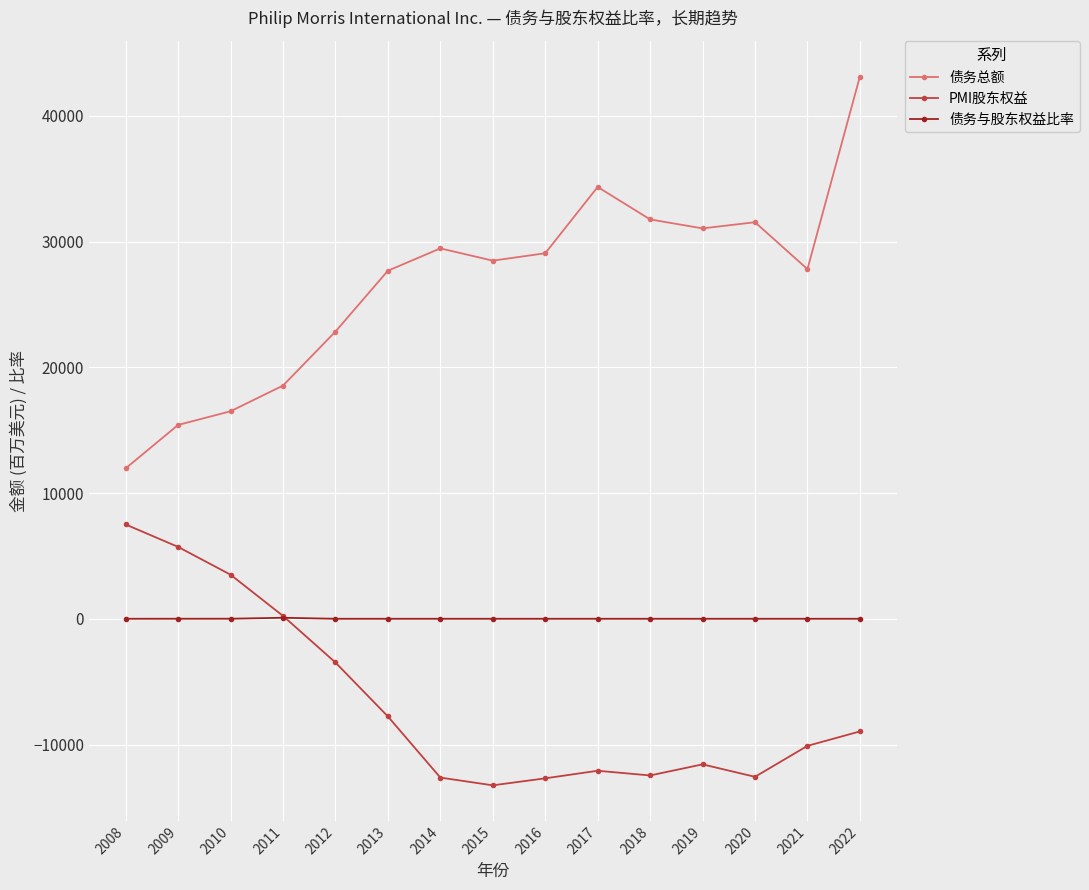

What is the approximate value of 债务总额 at 2014?

29455.0